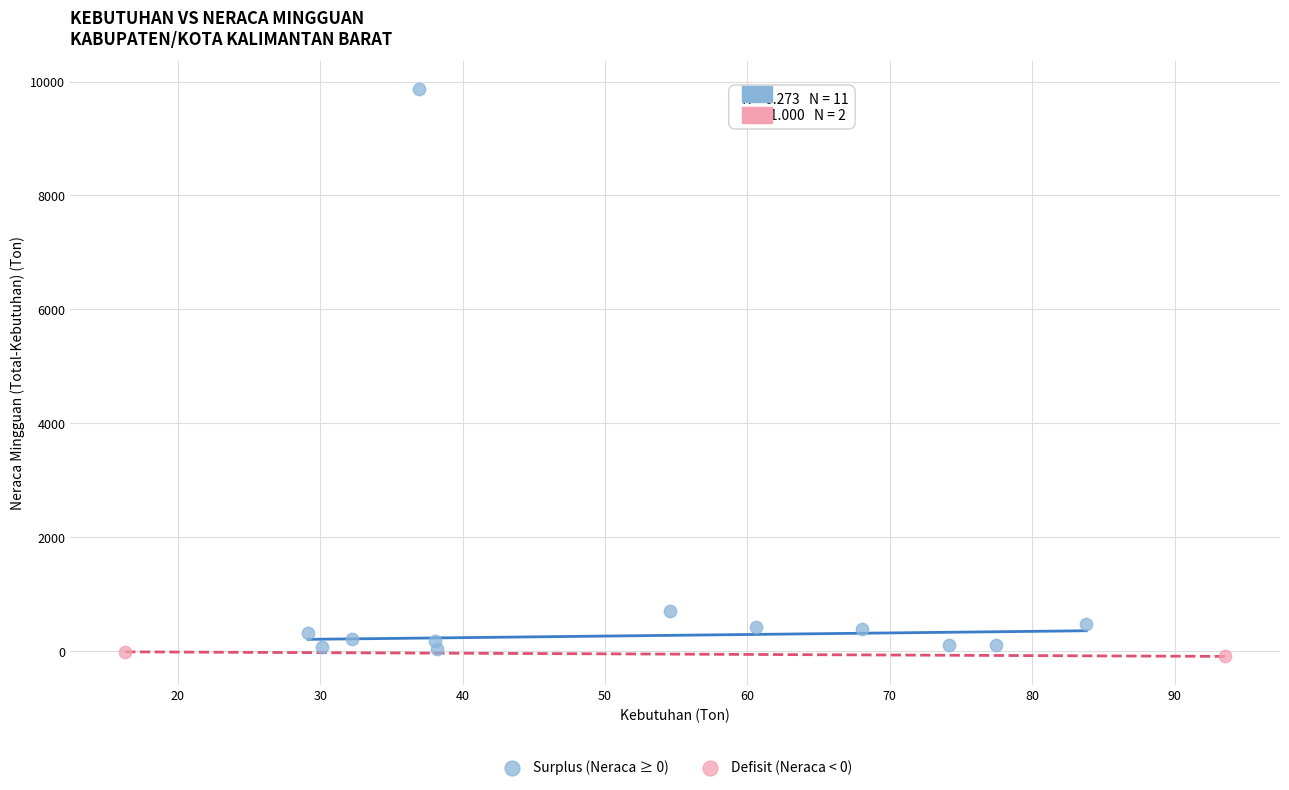

Which series reaches the maximum Y coordinate?

Surplus (Neraca ≥ 0)